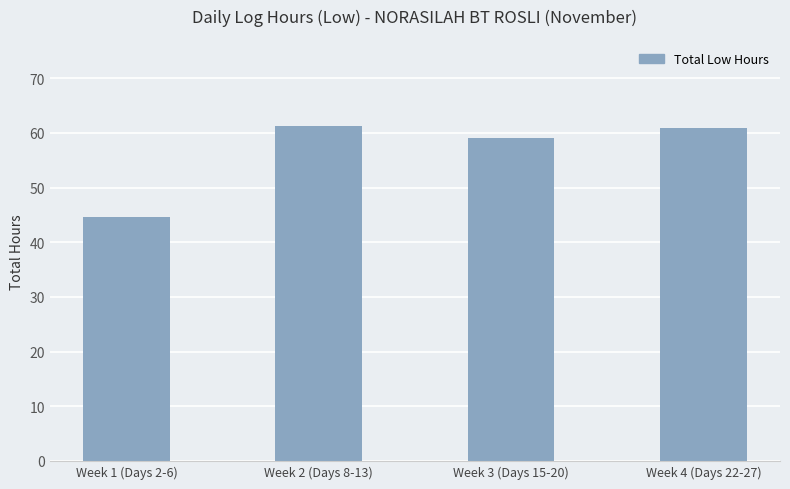

Count the number of data series in this chart.

1